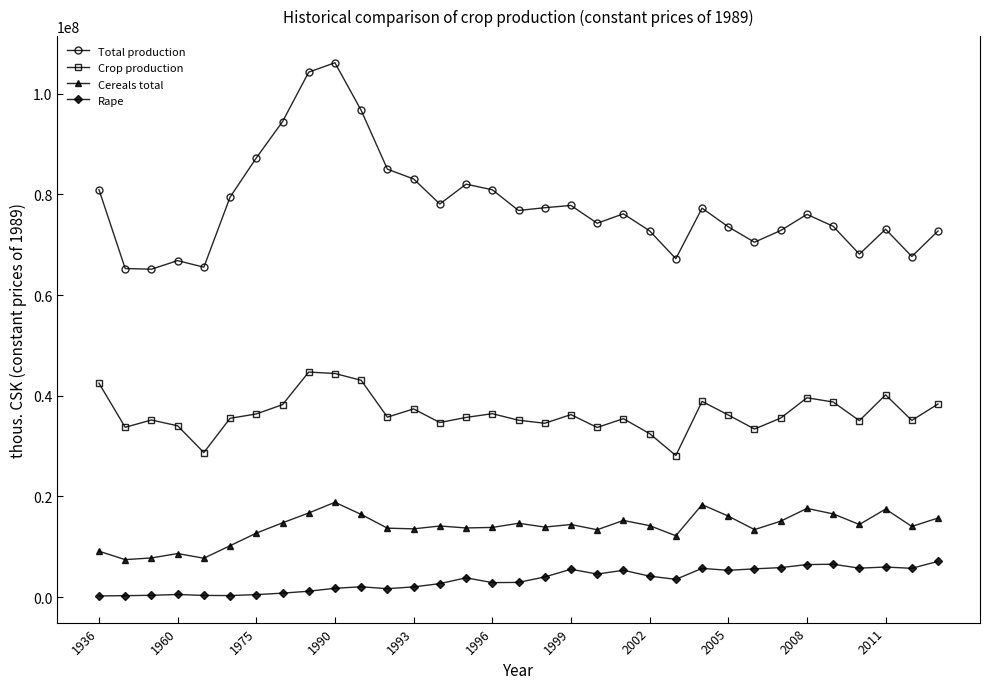

True or false: Total production and Crop production intersect in this chart.

False